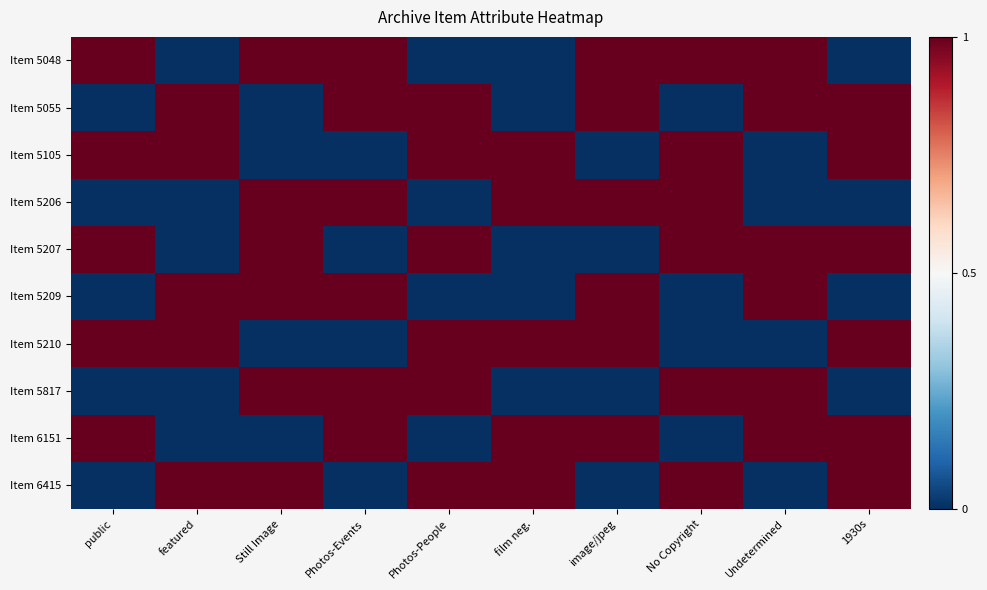

Reading right to left, what are all the values shown in this chart?

Item 5048: 1930s=0	Undetermined=1	No Copyright=1	image/jpeg=1	film neg.=0	Photos-People=0	Photos-Events=1	Still Image=1	featured=0	public=1
Item 5055: 1930s=1	Undetermined=1	No Copyright=0	image/jpeg=1	film neg.=0	Photos-People=1	Photos-Events=1	Still Image=0	featured=1	public=0
Item 5105: 1930s=1	Undetermined=0	No Copyright=1	image/jpeg=0	film neg.=1	Photos-People=1	Photos-Events=0	Still Image=0	featured=1	public=1
Item 5206: 1930s=0	Undetermined=0	No Copyright=1	image/jpeg=1	film neg.=1	Photos-People=0	Photos-Events=1	Still Image=1	featured=0	public=0
Item 5207: 1930s=1	Undetermined=1	No Copyright=1	image/jpeg=0	film neg.=0	Photos-People=1	Photos-Events=0	Still Image=1	featured=0	public=1
Item 5209: 1930s=0	Undetermined=1	No Copyright=0	image/jpeg=1	film neg.=0	Photos-People=0	Photos-Events=1	Still Image=1	featured=1	public=0
Item 5210: 1930s=1	Undetermined=0	No Copyright=0	image/jpeg=1	film neg.=1	Photos-People=1	Photos-Events=0	Still Image=0	featured=1	public=1
Item 5817: 1930s=0	Undetermined=1	No Copyright=1	image/jpeg=0	film neg.=0	Photos-People=1	Photos-Events=1	Still Image=1	featured=0	public=0
Item 6151: 1930s=1	Undetermined=1	No Copyright=0	image/jpeg=1	film neg.=1	Photos-People=0	Photos-Events=1	Still Image=0	featured=0	public=1
Item 6415: 1930s=1	Undetermined=0	No Copyright=1	image/jpeg=0	film neg.=1	Photos-People=1	Photos-Events=0	Still Image=1	featured=1	public=0